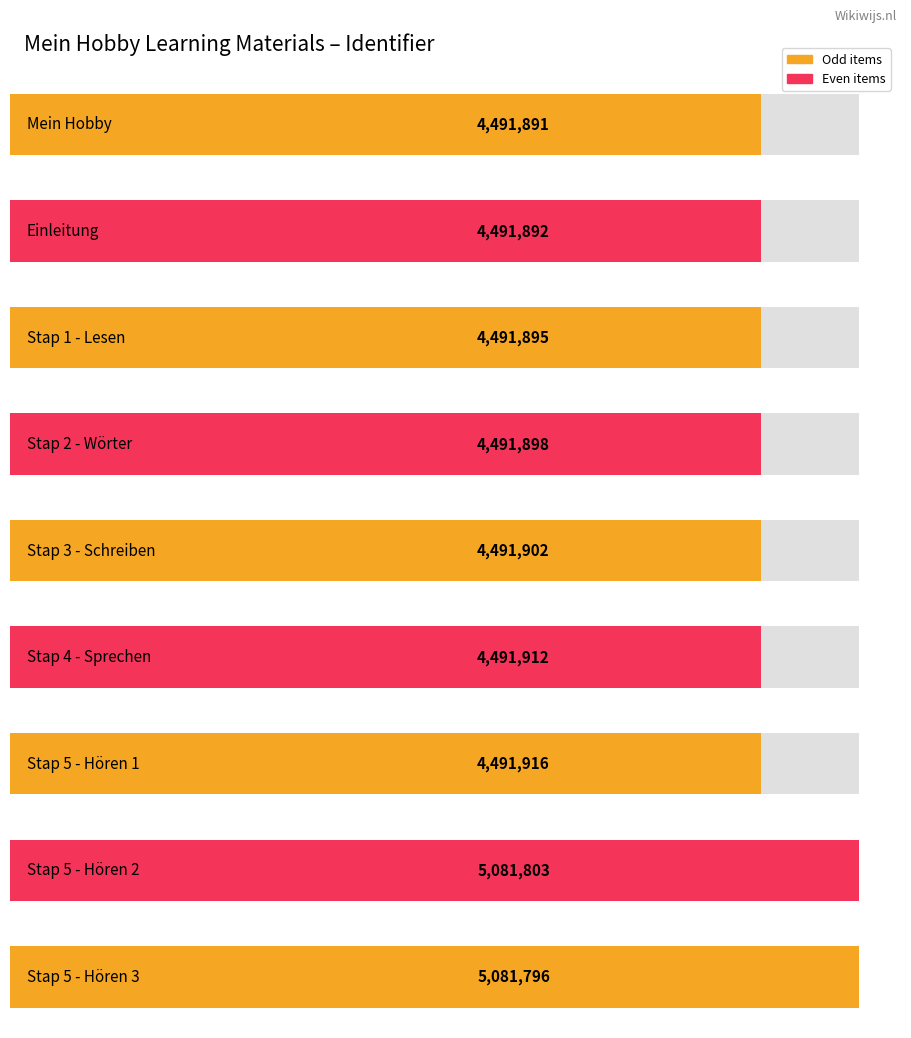

Where is the data nearest to the value 4786847?

Stap 5 - Hören 1